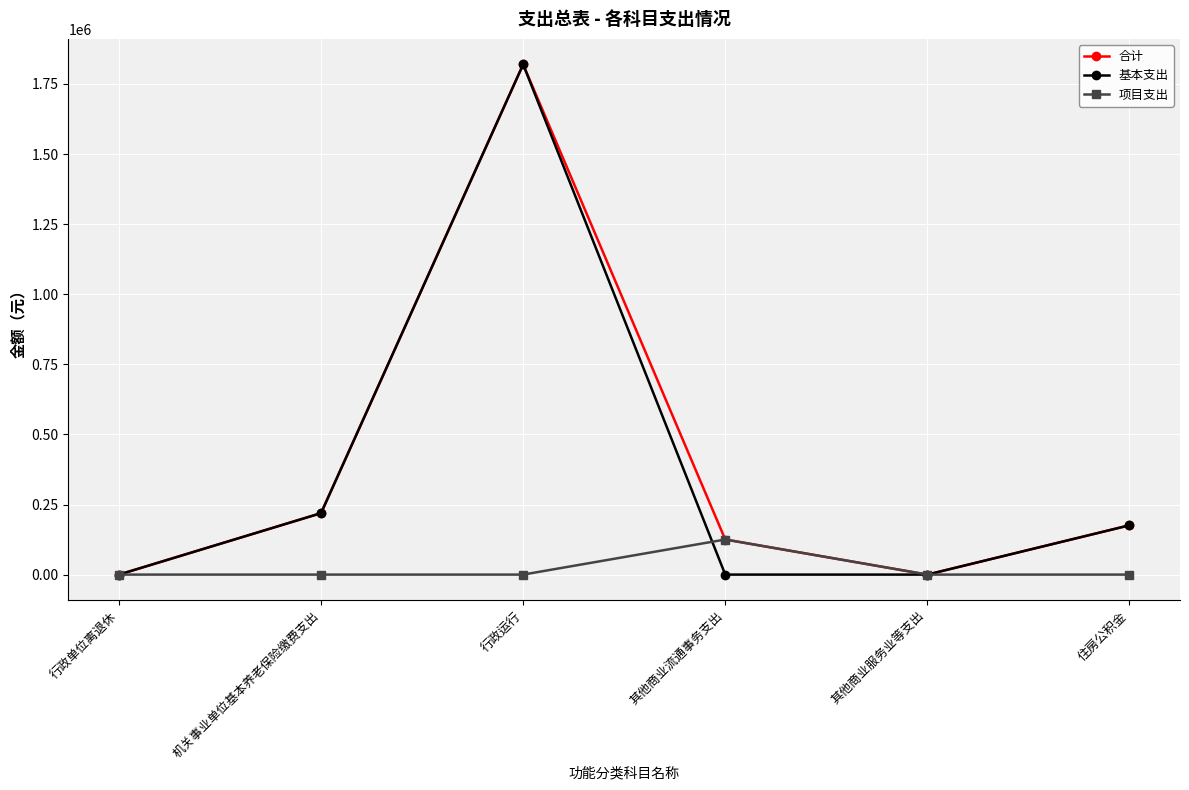

How many lines are shown in the chart?

3